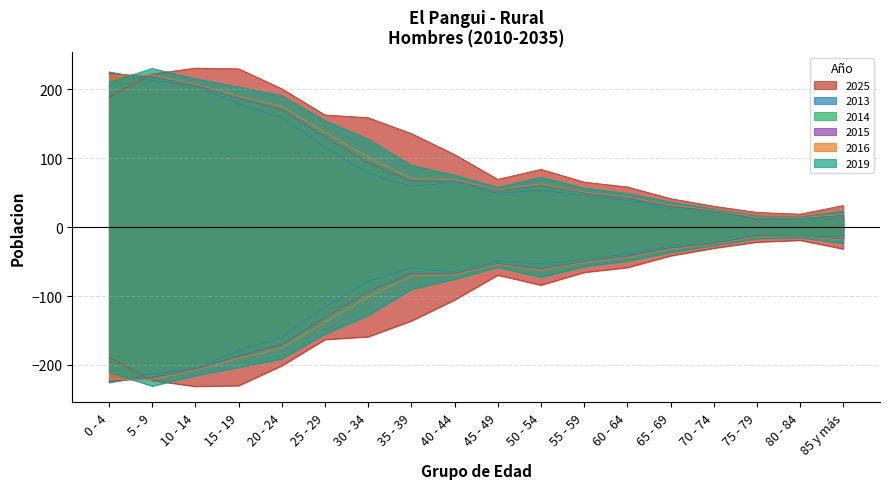

Reading left to right, what are all the values shown in this chart?

2025: 189.0	222.5	231.0	230.0	201.0	163.0	159.0	136.0	105.5	69.5	84.0	65.5	58.5	41.5	30.5	21.5	19.0	31.5
2013: 225.5	213.0	205.0	179.0	159.5	116.0	78.5	59.0	65.5	49.5	53.5	47.0	39.0	27.5	23.5	12.0	13.0	13.5
2014: 225.0	215.5	205.5	183.0	165.0	124.0	85.5	62.5	65.5	51.0	56.0	47.5	41.0	28.0	24.0	12.5	13.5	15.0
2015: 223.5	218.0	206.0	187.0	170.5	131.0	93.5	67.0	67.0	53.0	60.5	50.0	42.0	30.0	24.0	12.5	13.5	17.0
2016: 221.0	221.0	207.5	190.5	175.5	138.0	101.5	71.0	69.0	54.0	63.0	51.0	44.0	32.0	25.0	14.0	14.0	18.5
2019: 210.5	230.5	215.5	203.5	191.0	155.0	128.0	90.0	75.5	58.0	72.5	57.0	49.0	36.5	26.5	16.5	15.0	23.5